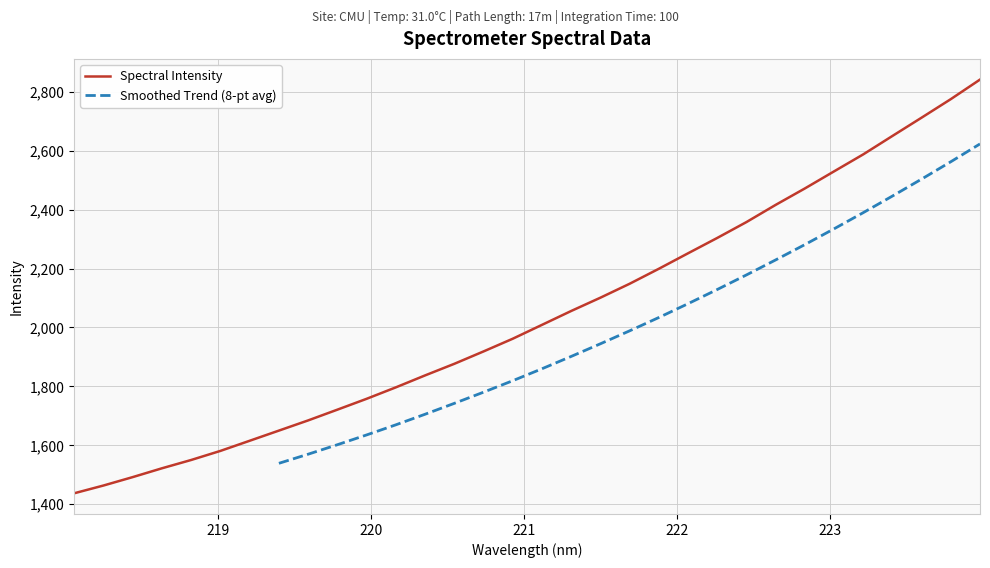

Which label corresponds to the smallest value in the chart?

218.0596